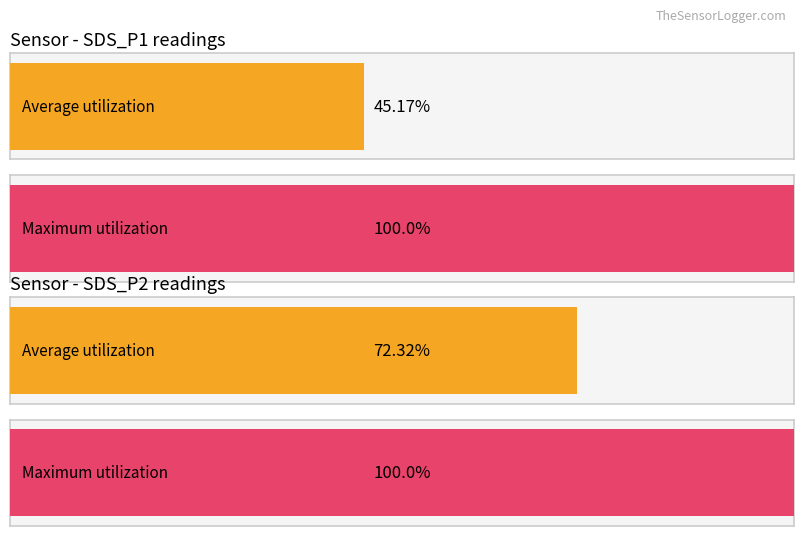

Is the value of Average utilization at 11 greater than the value of Maximum utilization at 19?

No